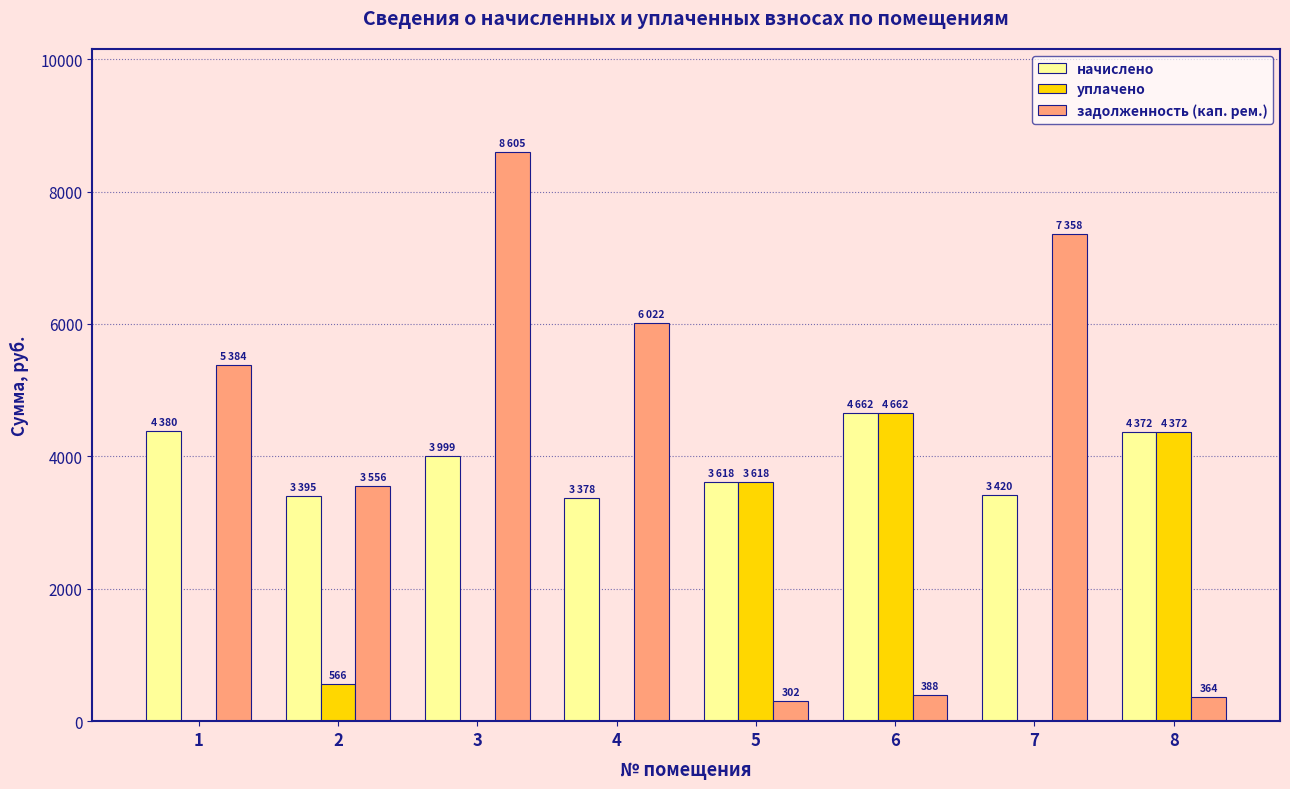

Where does the начислено series first go above 3999?

1